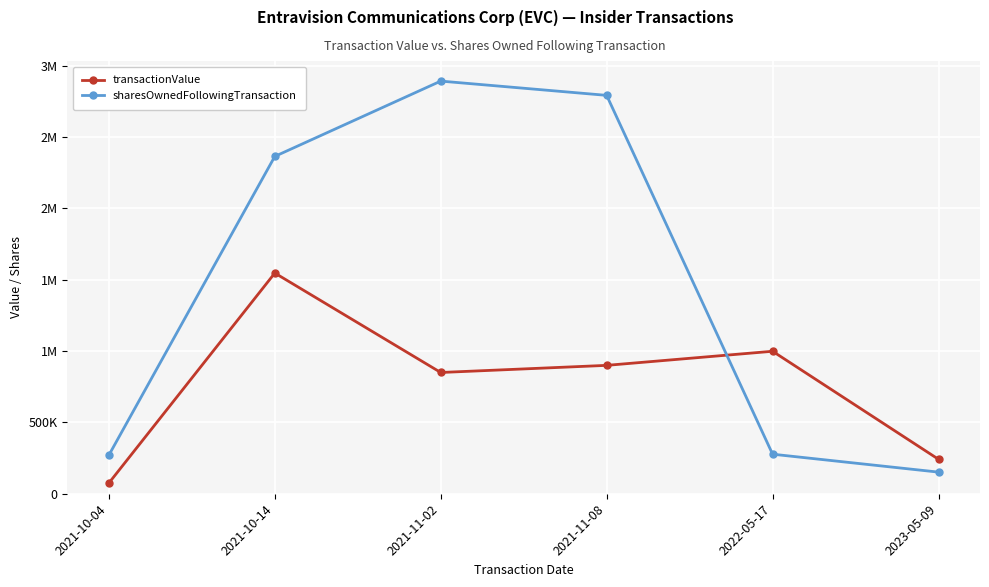

What is the value of the sharesOwnedFollowingTransaction point at the 4th from the left?

2792702